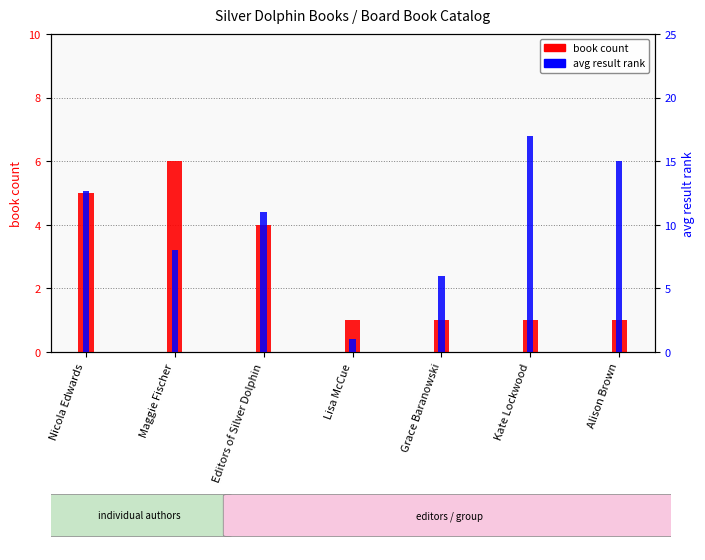

What is the label of the 6th bar from the left?

Kate Lockwood